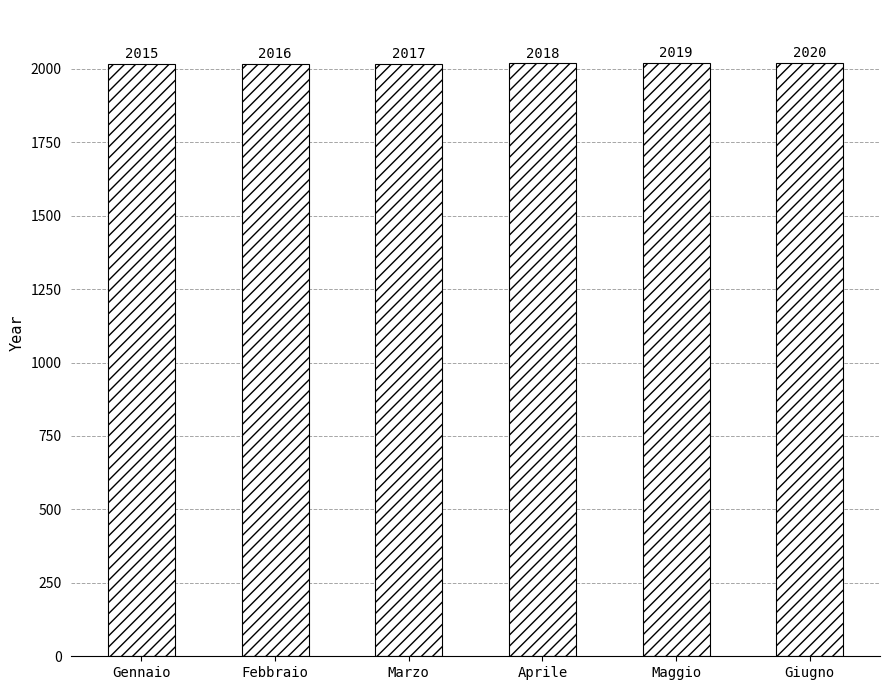

Rank the categories by value from lowest to highest.

Gennaio, Febbraio, Marzo, Aprile, Maggio, Giugno